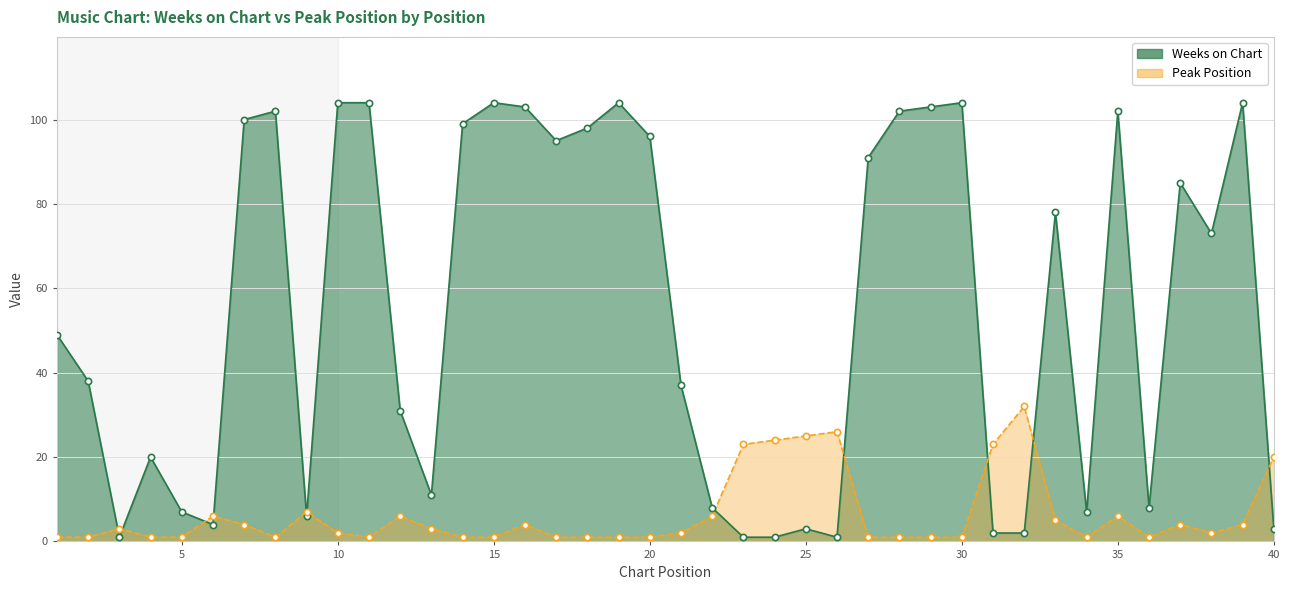

Which category has the highest value in the Peak Position series?

32